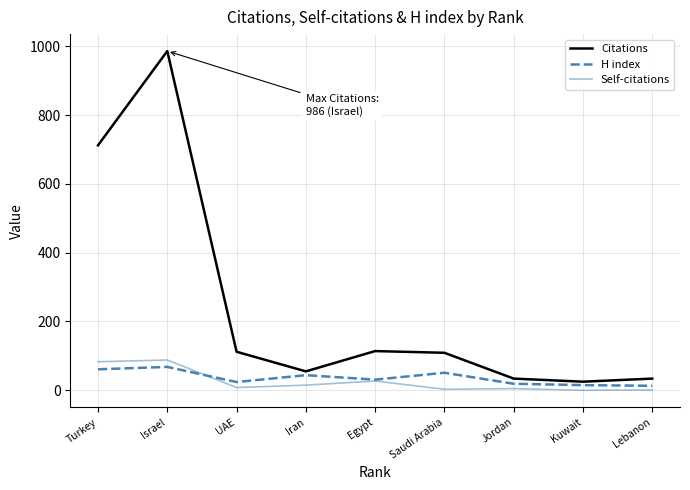

What is the difference between the maximum and minimum values in the Self-citations series?

88